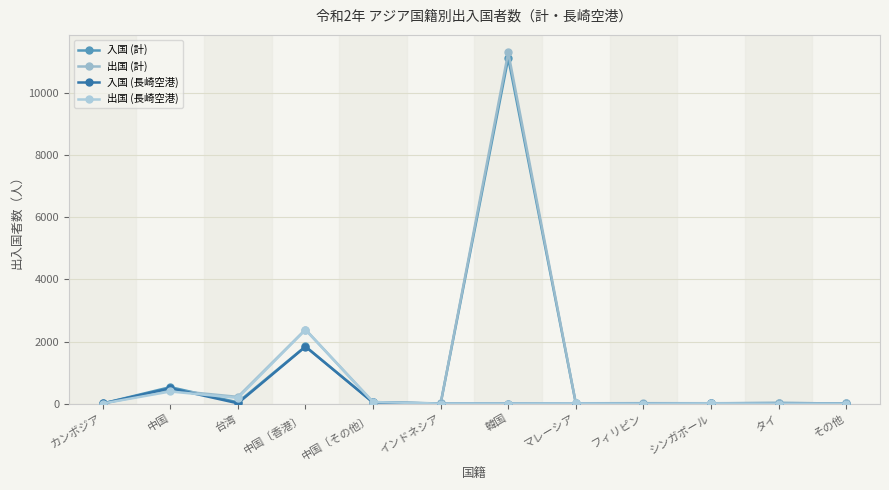

What is the label of the 7th point from the right?

インドネシア